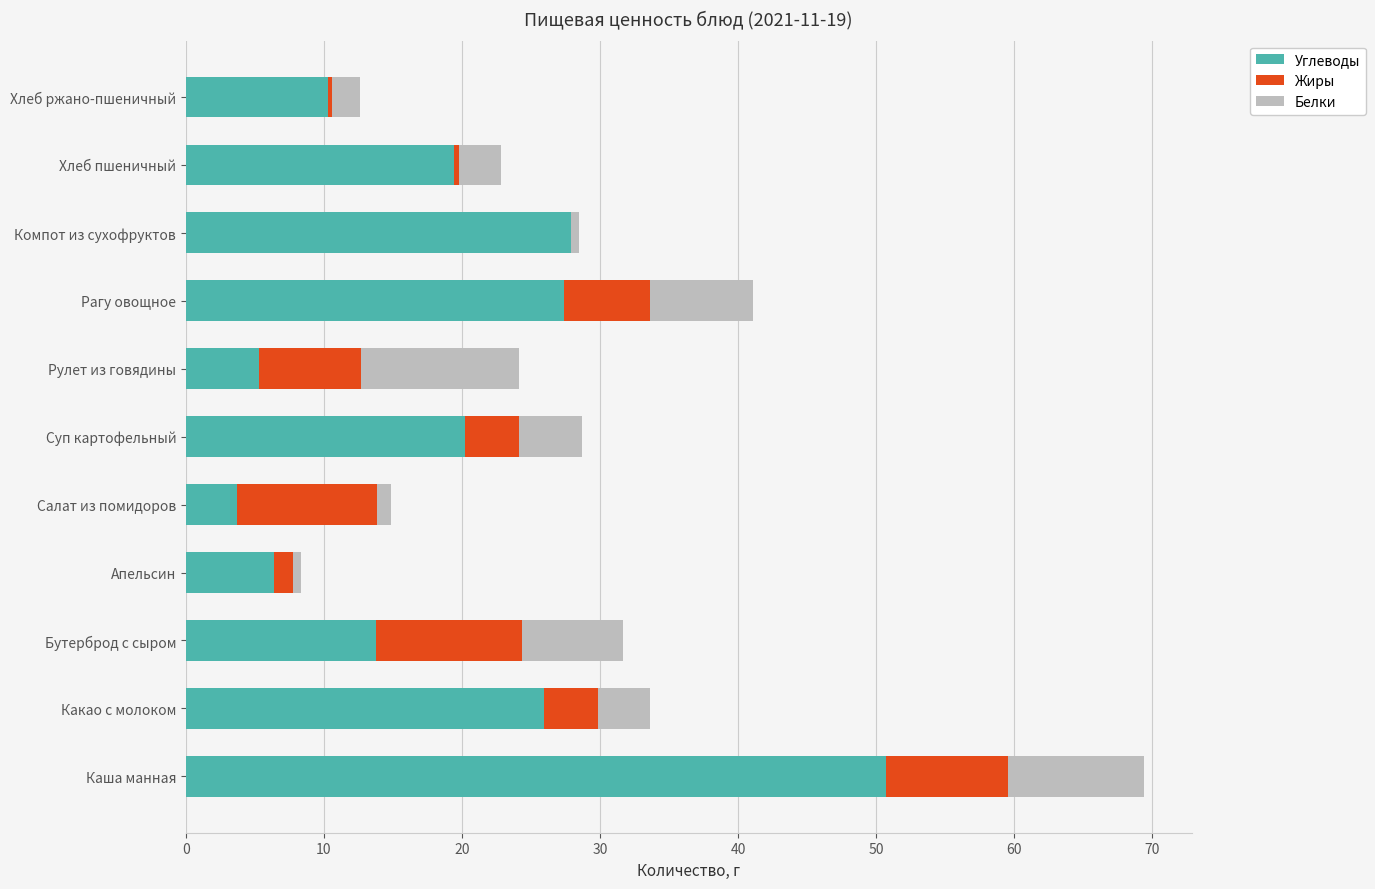

What is the highest value of the Углеводы series?

50.7